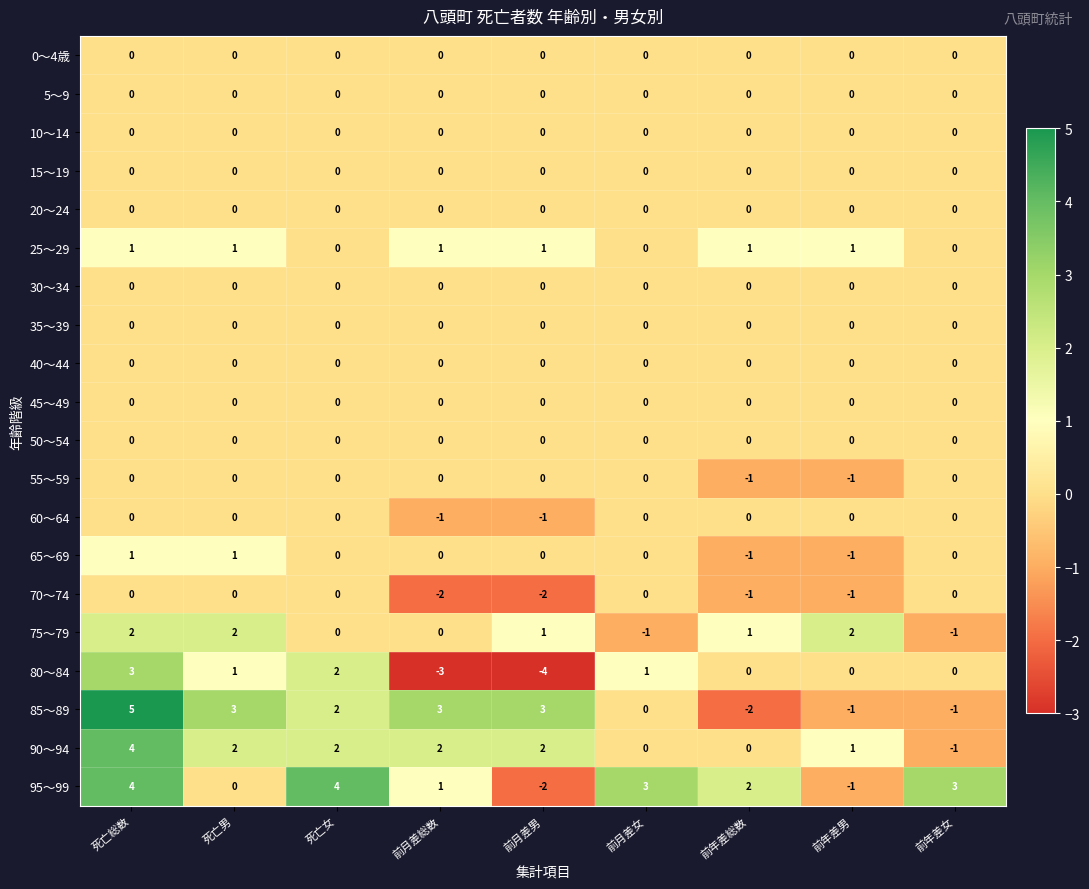

Which series has the largest total across all categories?

95～99